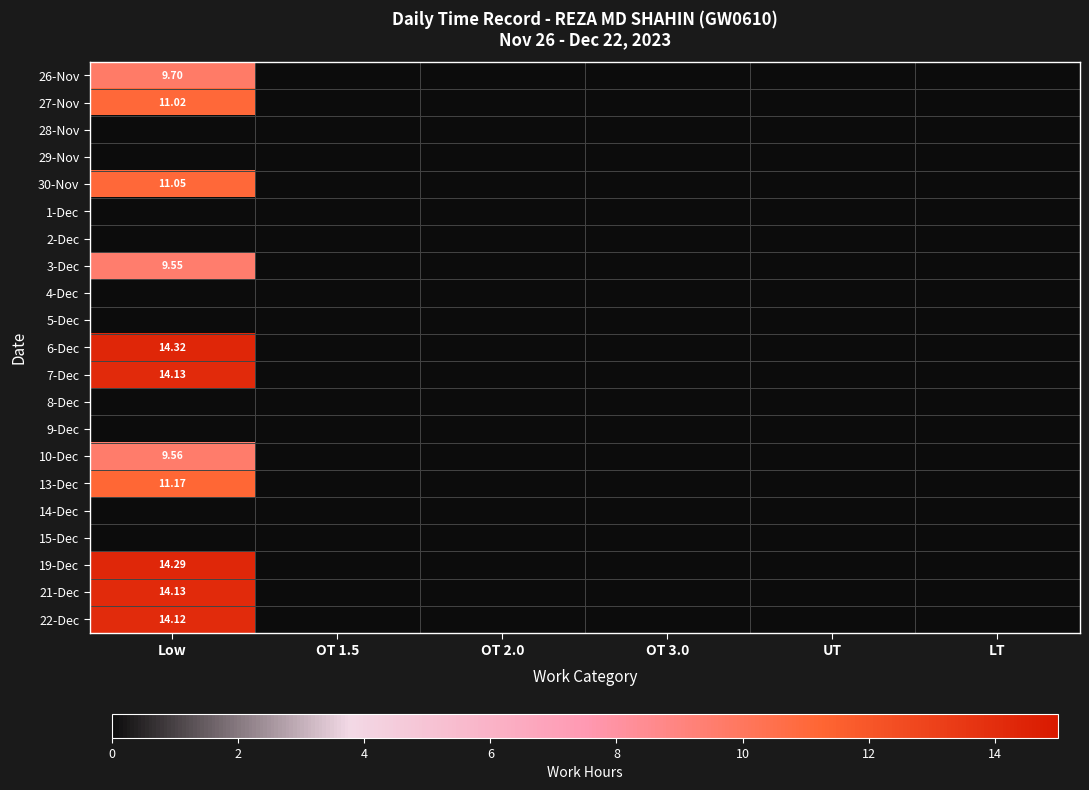

What is the sum of all 26-Nov values?

9.7